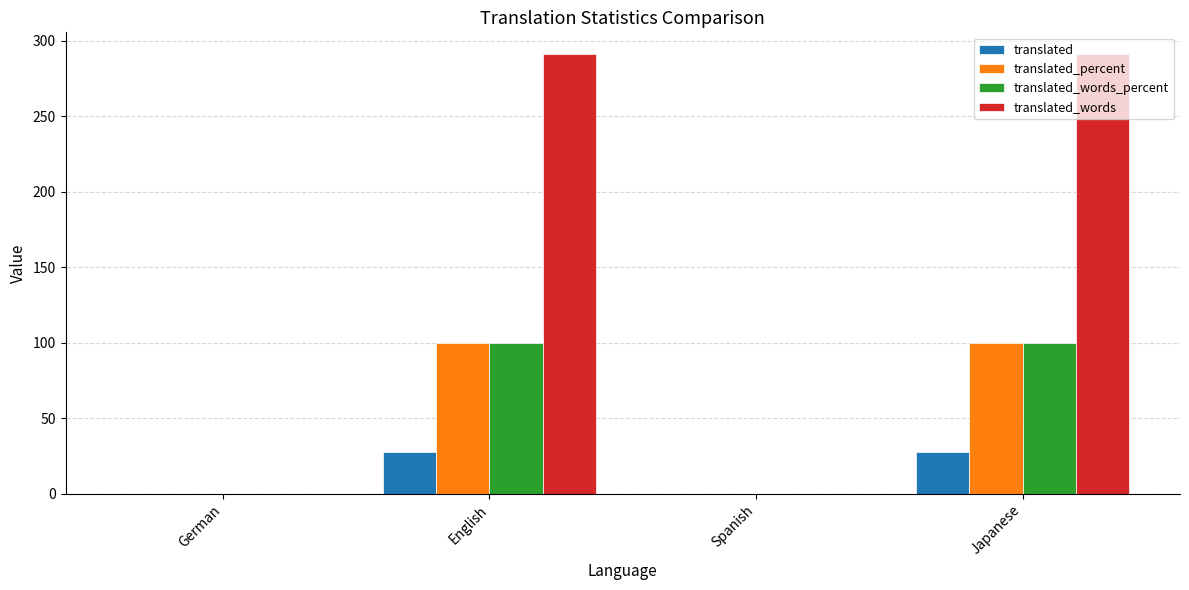

Is the value of translated_percent at English greater than the value of translated_words at Japanese?

No